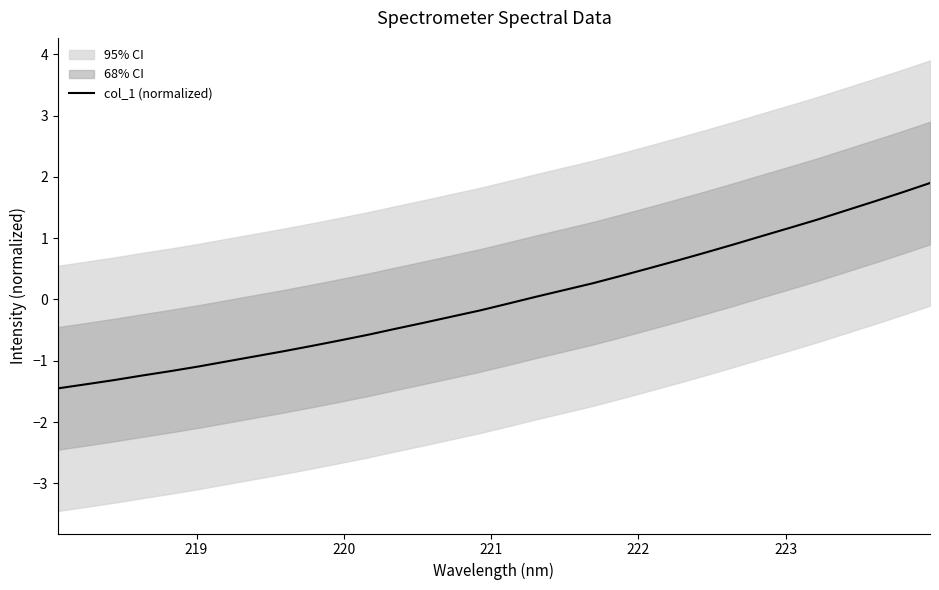

What is the minimum value shown in the chart?

-1.5